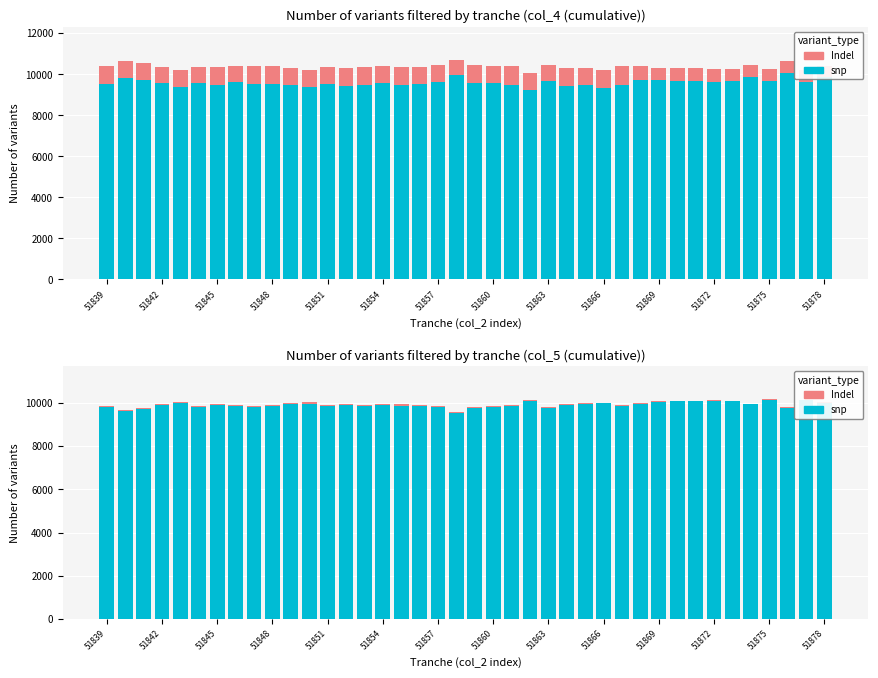

At which category is the sum across all series the highest?

51875